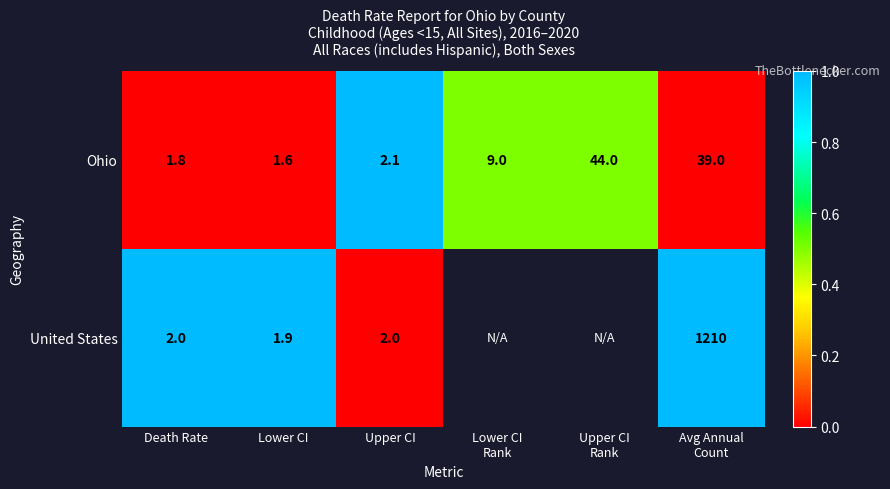

True or false: Ohio has a value of -0.4 at Death Rate.

False